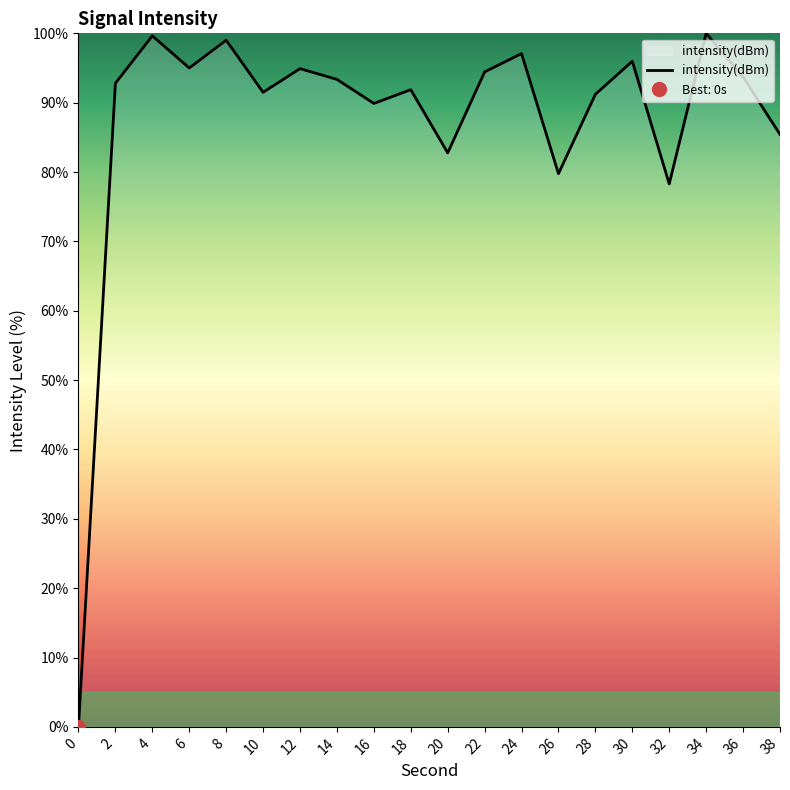

What is the difference between the values at 10 and 2?

1.3